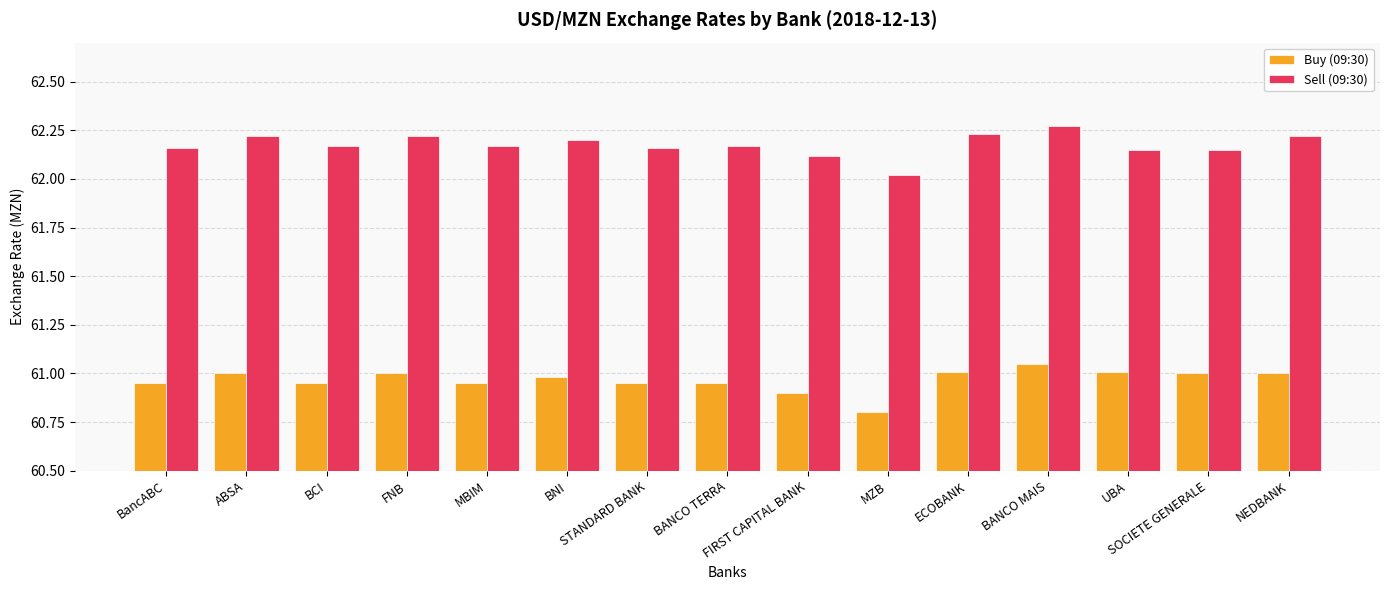

Which series has the largest total across all categories?

Sell (09:30)